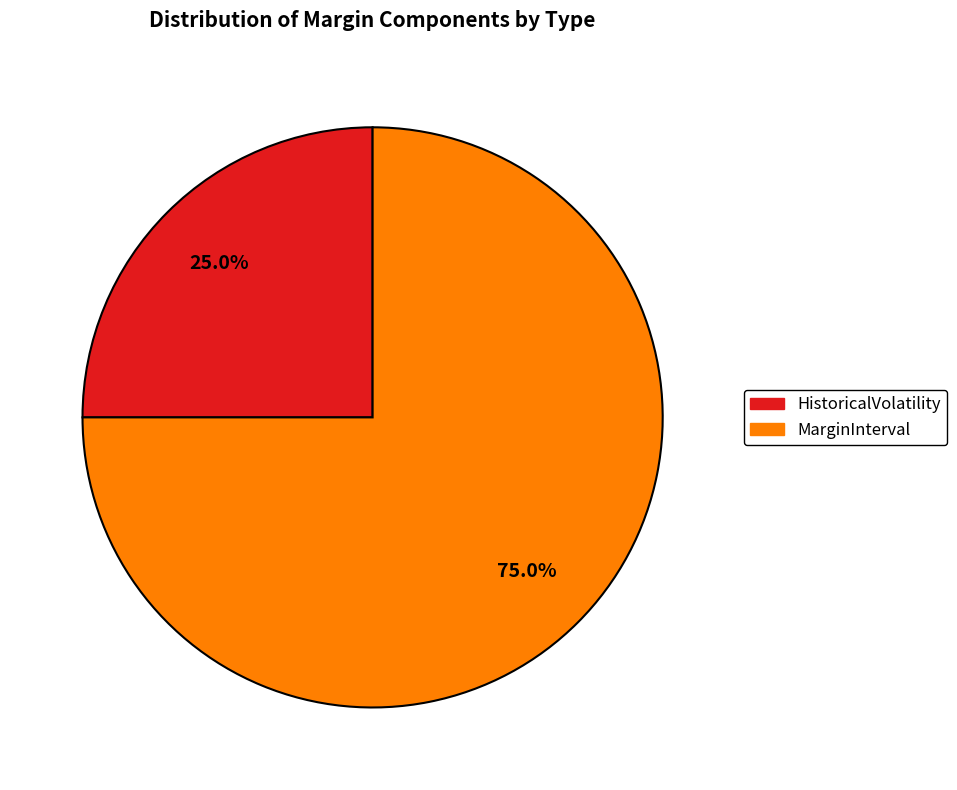

Is there a majority slice in this chart?

Yes